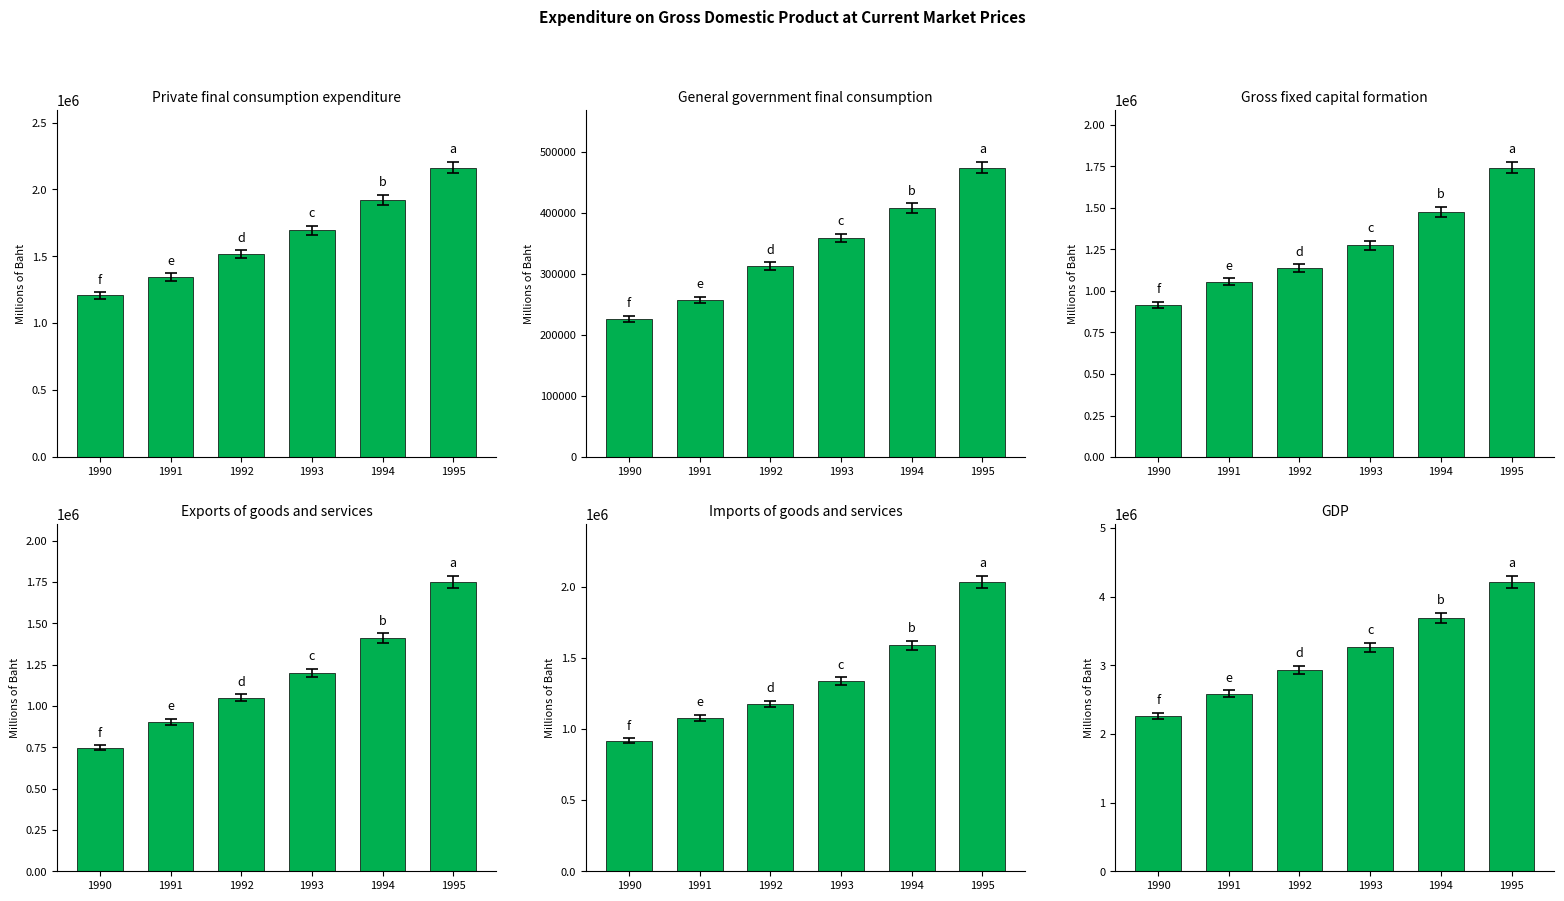

Are the bars grouped side by side (vs. stacked)?

Yes